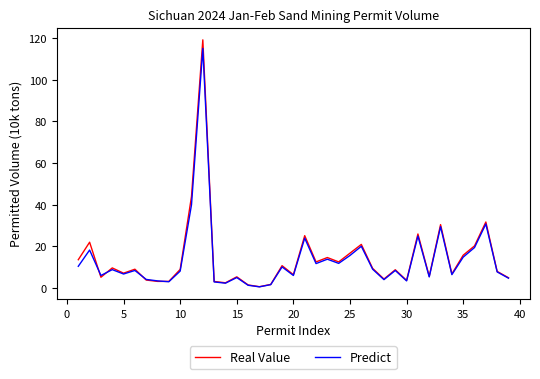

Is this an area chart (filled region under the line)?

No